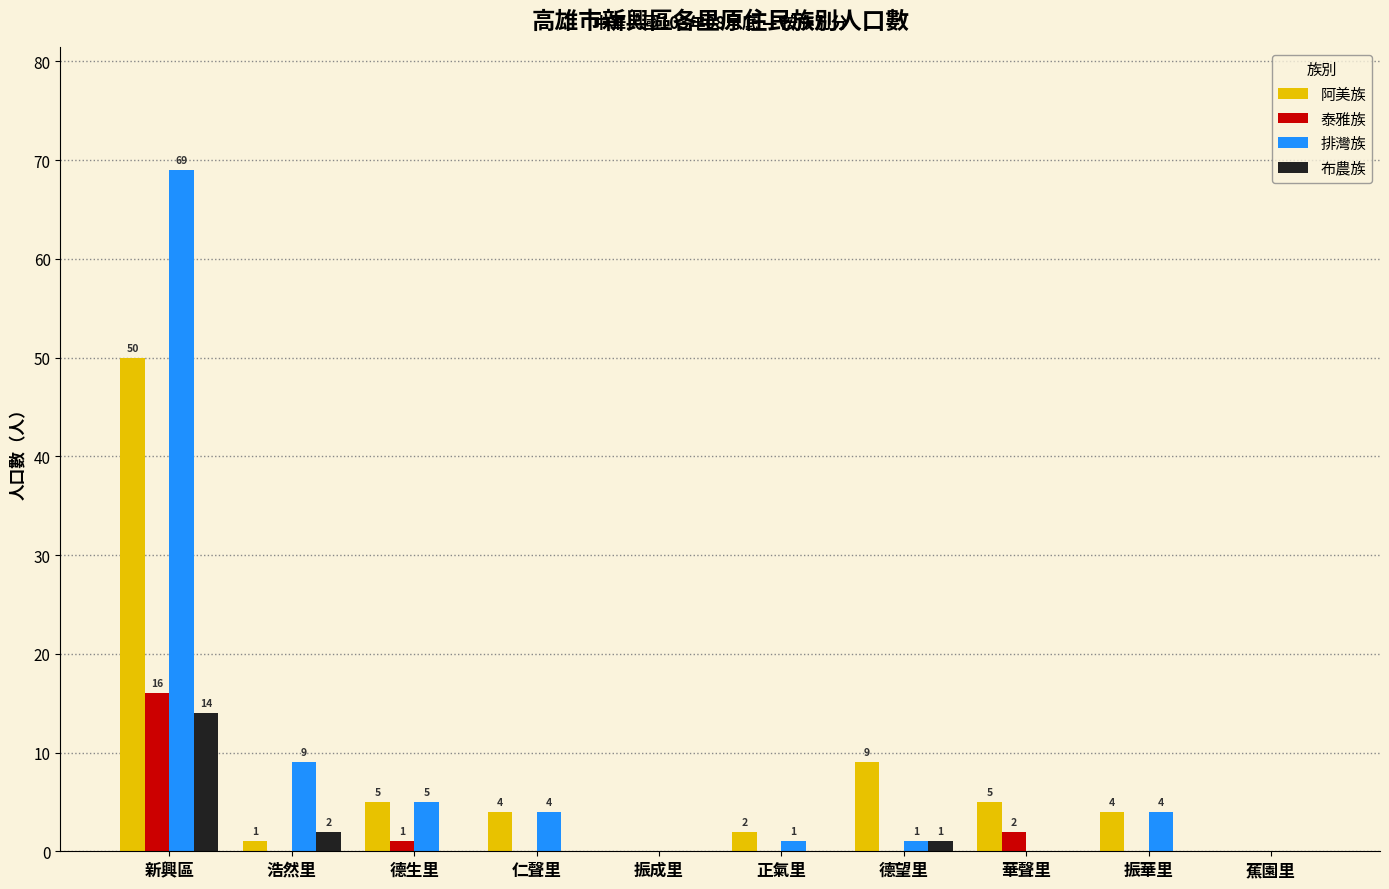

True or false: 布農族 has a value of 9 at 新興區.

False